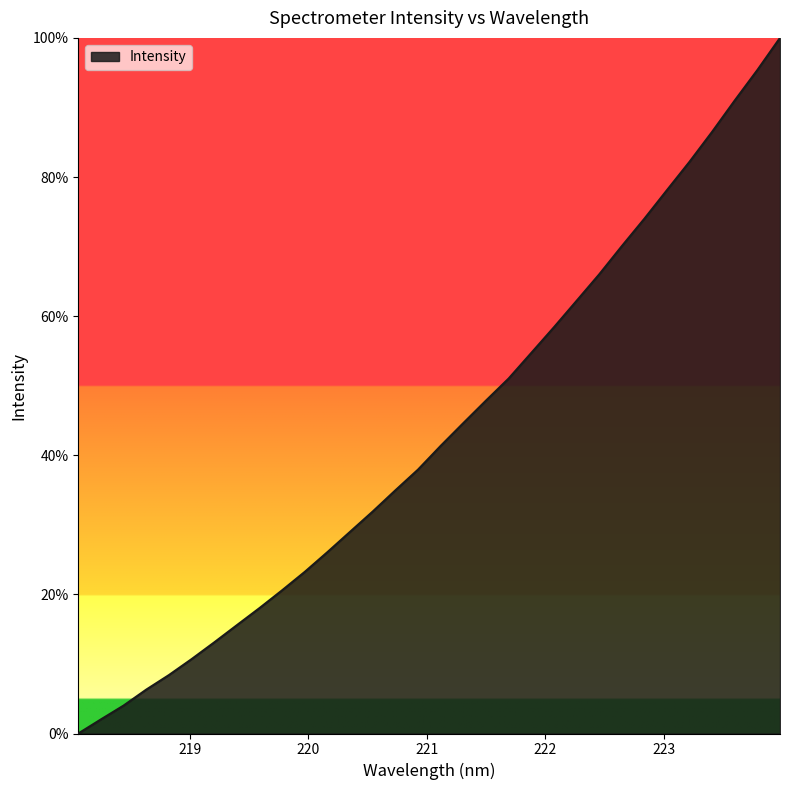

What is the difference between the maximum and minimum values?

100.0